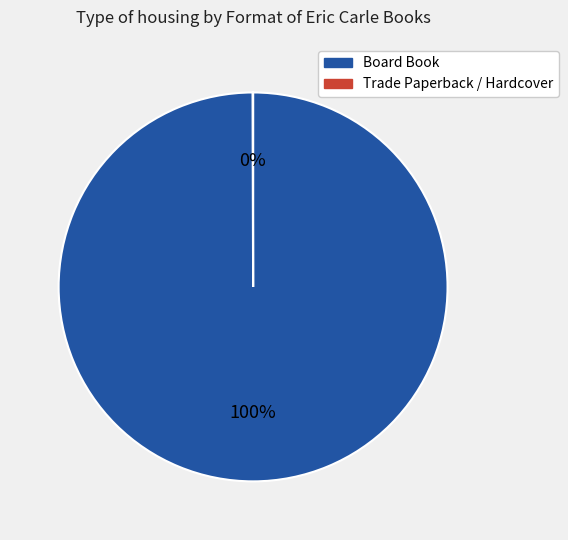

To the nearest percent, what is the average slice percentage?

50%